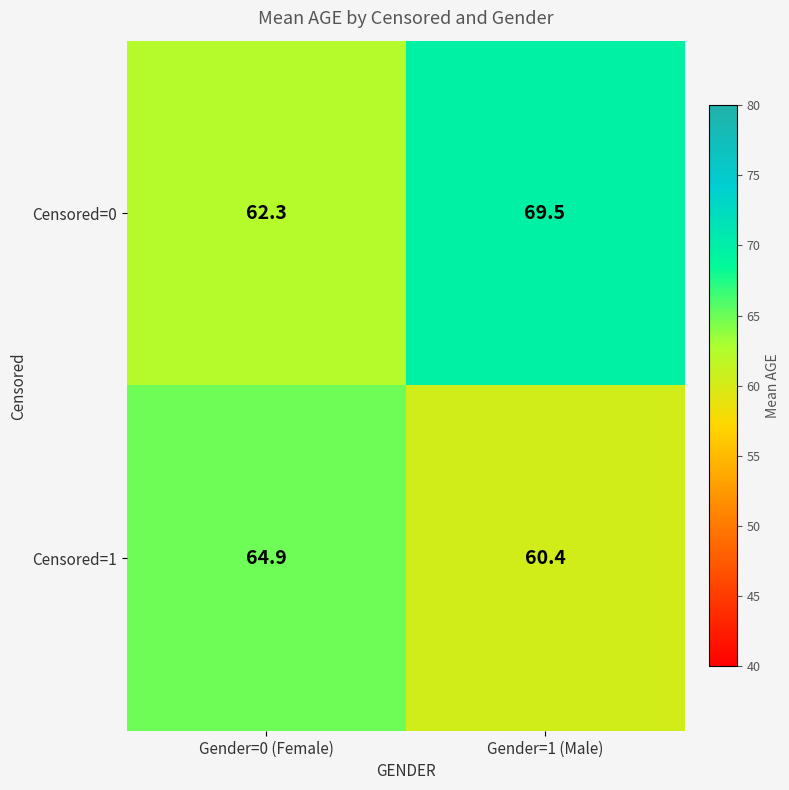

At which label does Censored=1 first exceed 64?

Gender=0 (Female)